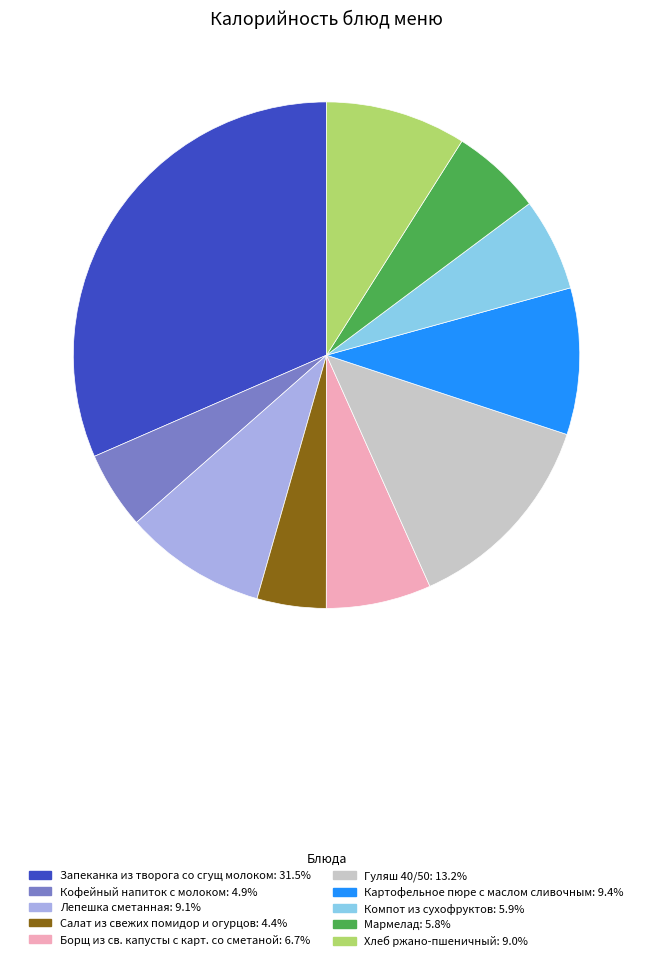

Is it true that Хлеб ржано-пшеничный is 9% of the pie?

True